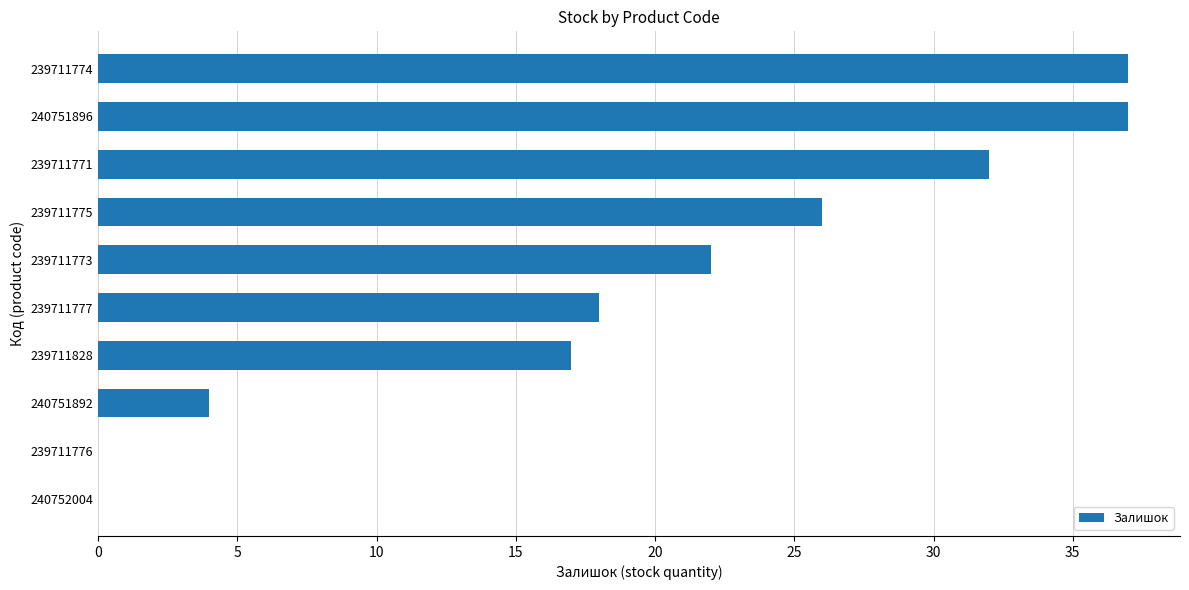

Reading bottom to top, extract all data points from this chart.

240752004=0	239711776=0	240751892=4	239711828=17	239711777=18	239711773=22	239711775=26	239711771=32	240751896=37	239711774=37